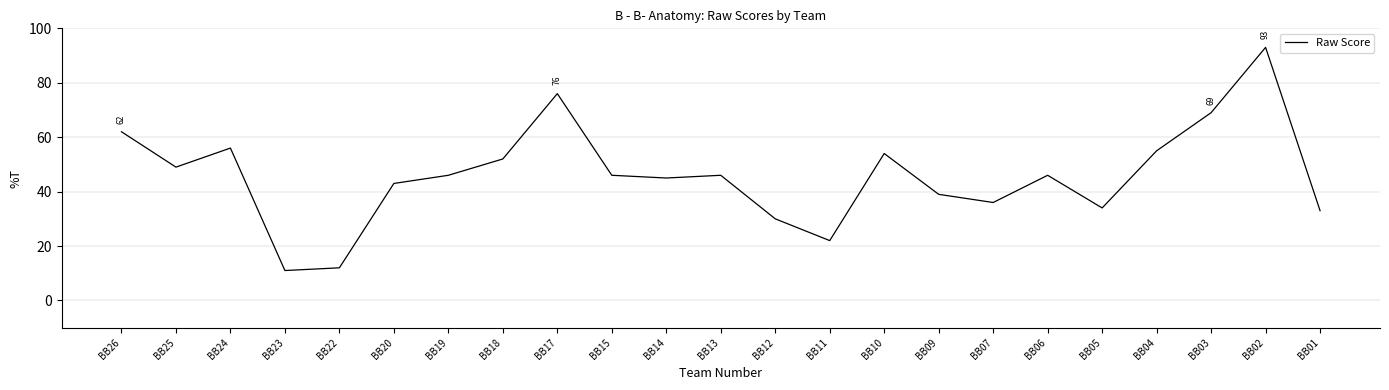

Approximately how many times larger is the value at BB04 compared to BB03?

0.8